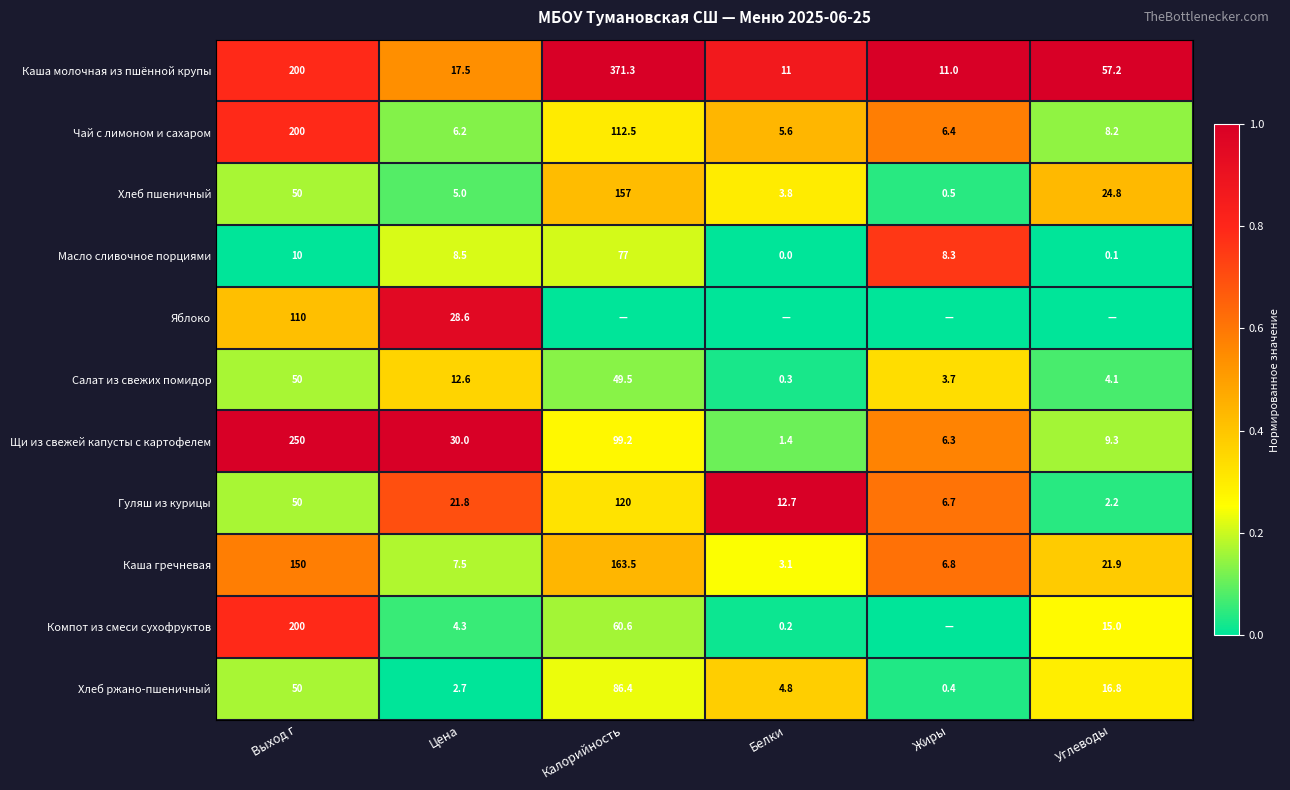

Where is Чай с лимоном и сахаром nearest to the value 102?

Калорийность